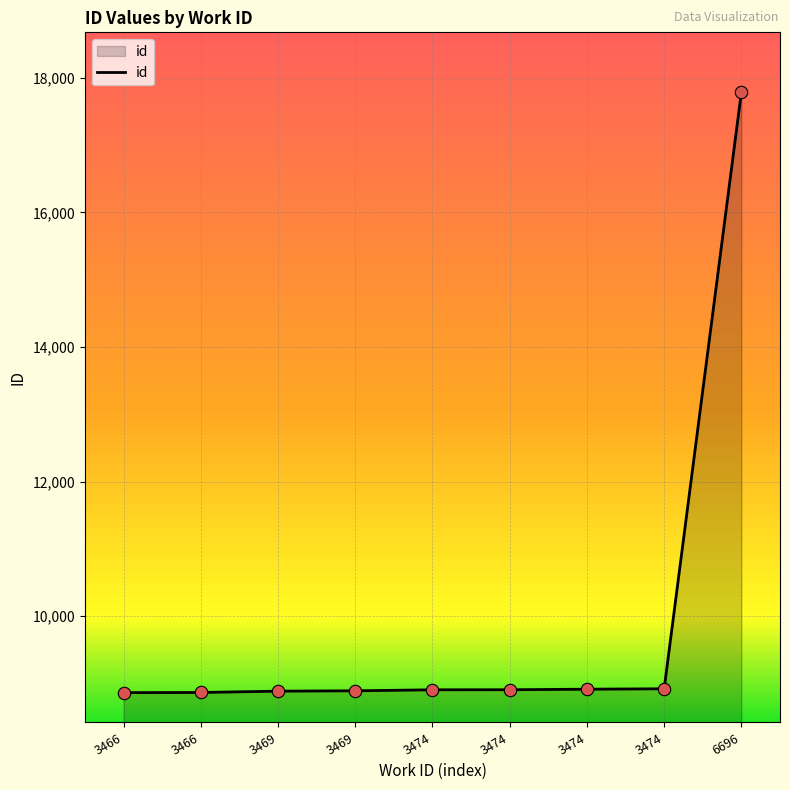

What is the change in value from 3469 to 3474?

+35